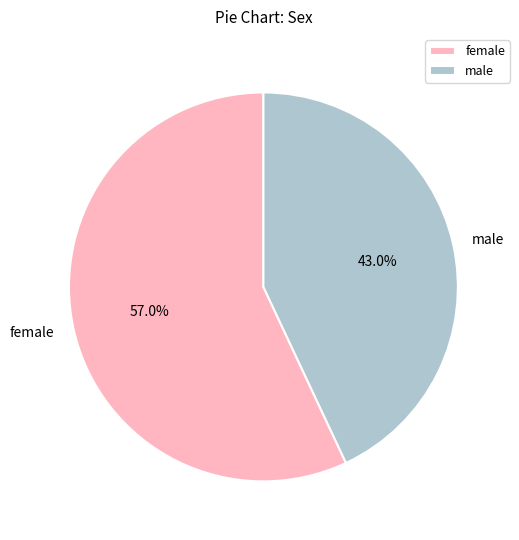

Approximately how many times larger is the value at female compared to male?

1.3